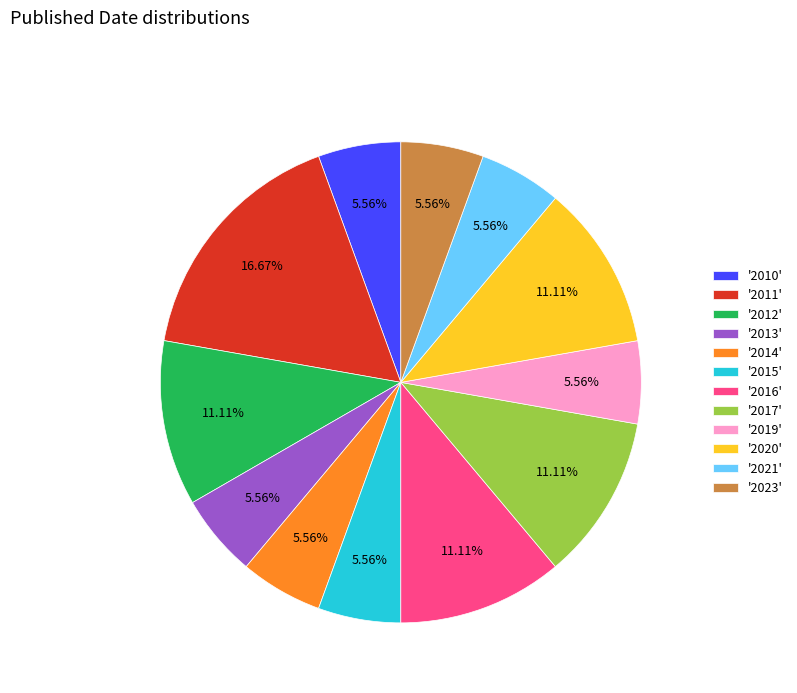

Does '2020' represent more than half of the total?

No